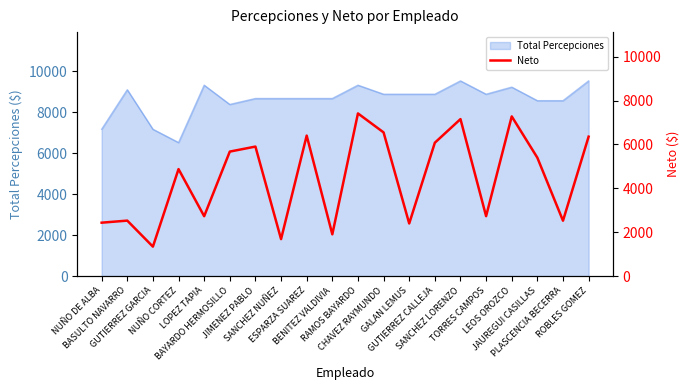

What is the lowest value of the Total Percepciones series?

6517.4